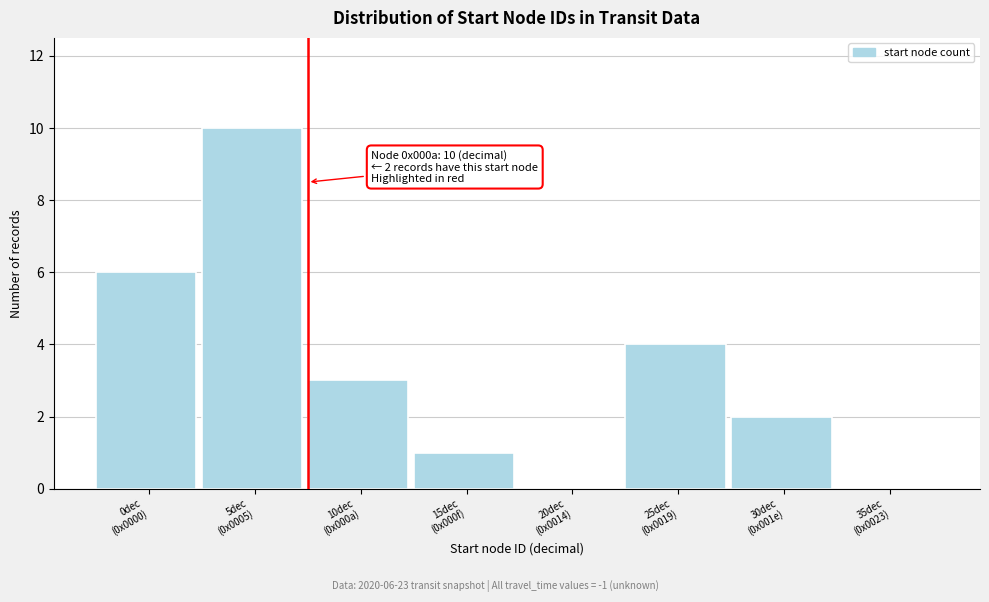

What is the sum of all values?

26